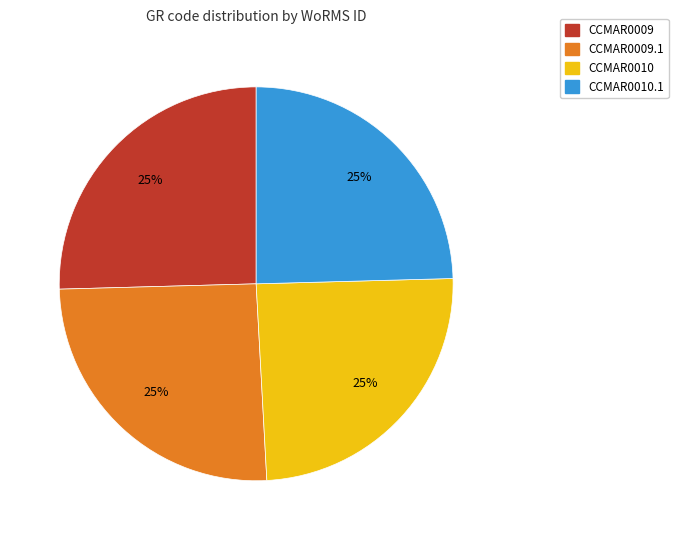

Approximately how many times larger is the value at CCMAR0010.1 compared to CCMAR0009.1?

1.0